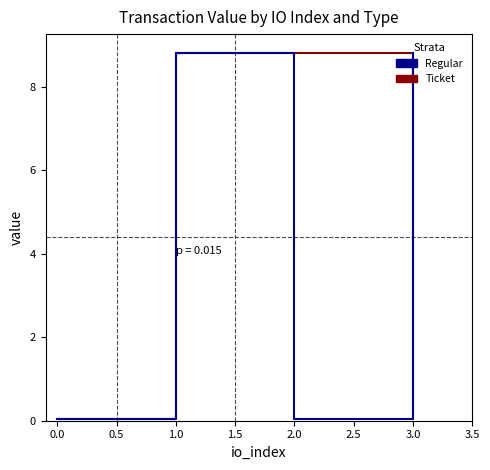

At which label does Regular first exceed 8?

1.0